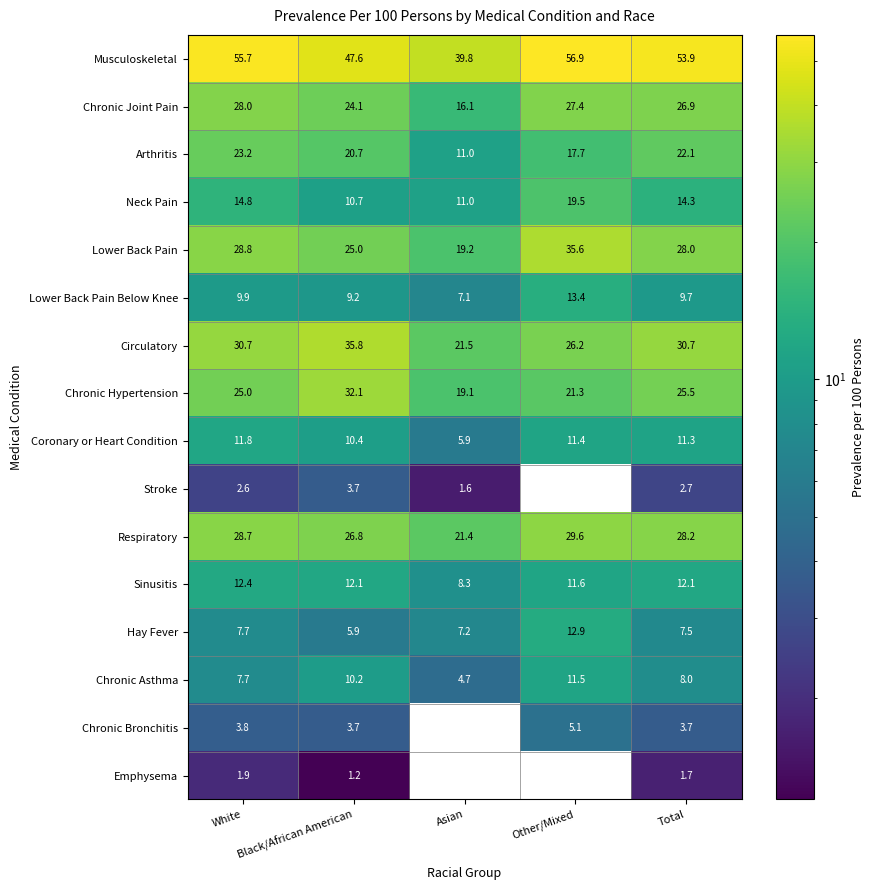

Is it true that Chronic Hypertension equals 21.3 at Other/Mixed?

True